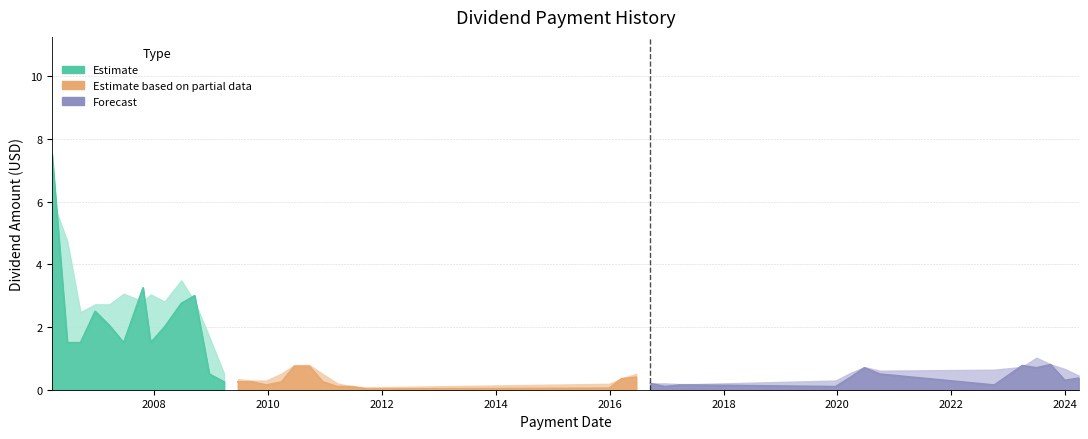

Does the chart have visible grid lines?

Yes